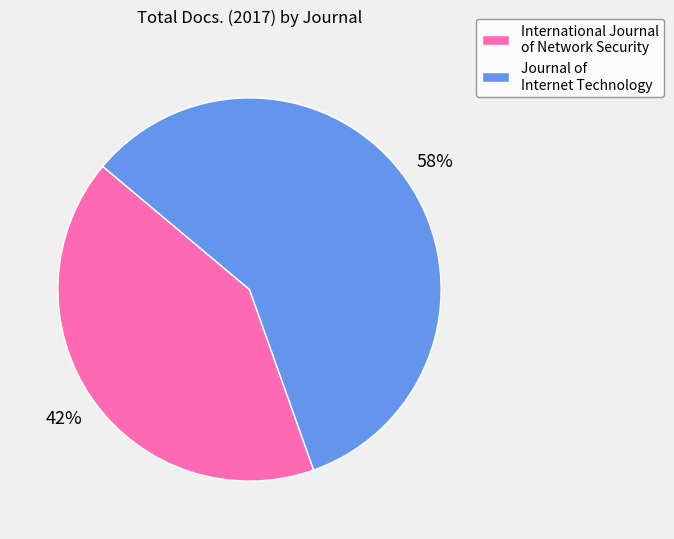

The Journal of Internet Technology slice represents 72% of the pie. True or false?

False